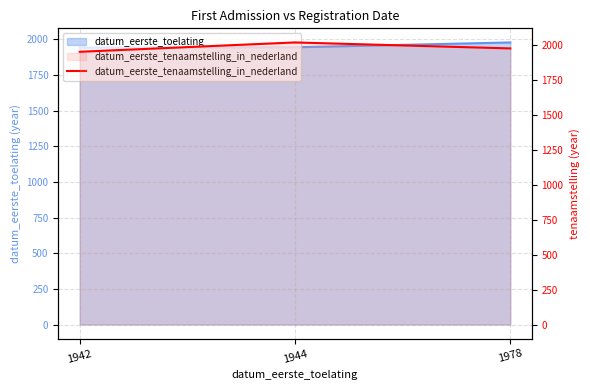

Between 1942 and 1978, which is larger?

1978